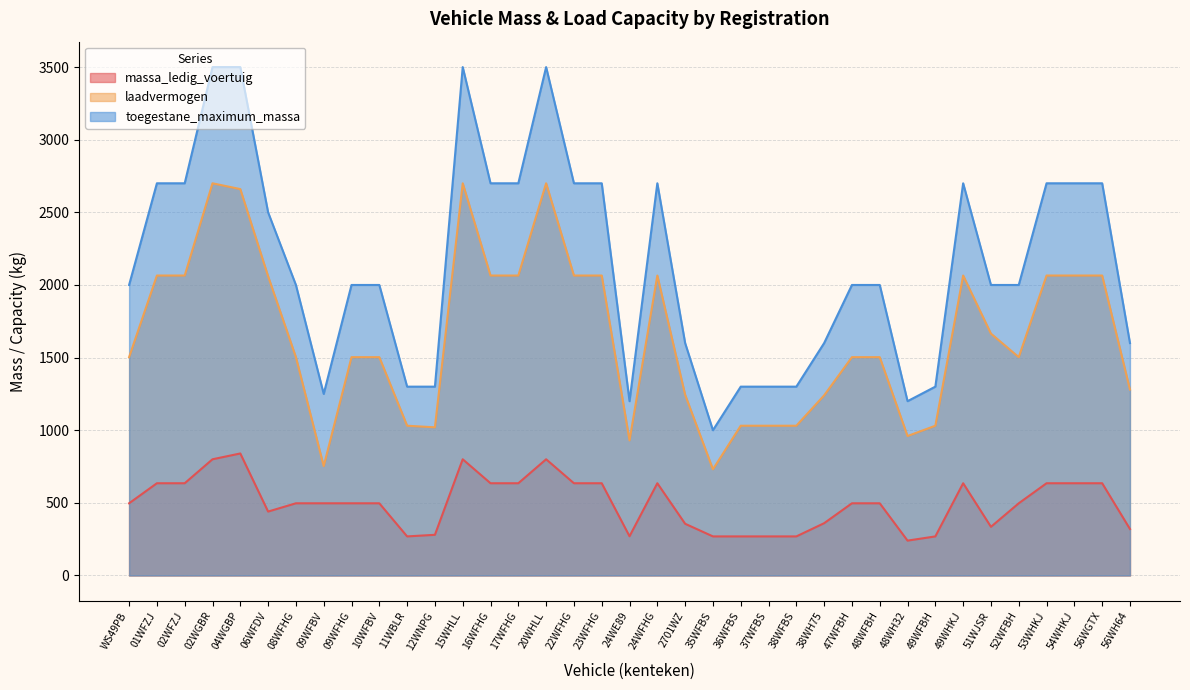

What value does the laadvermogen series have at 52WFBH?

1503